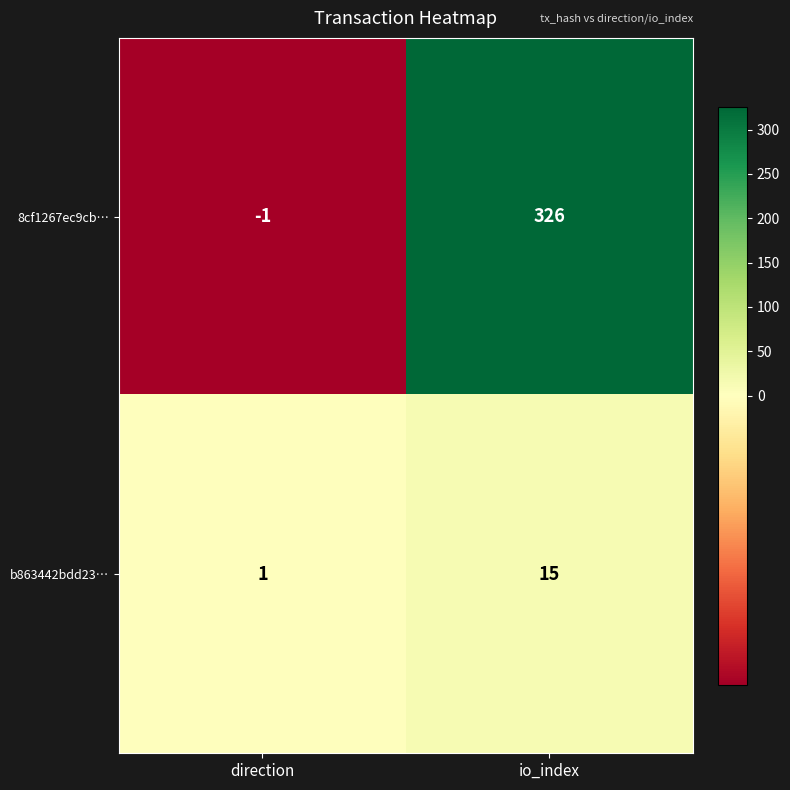

Reading left to right, transcribe all the data shown in this chart.

8cf1267ec9cb…: -1	326
b863442bdd23…: 1	15